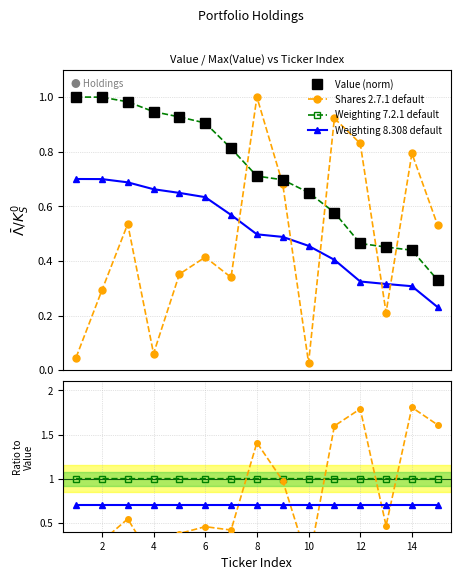

Reading left to right, list all the values displayed in this chart.

Value: 1.0	1.0	1.0	0.9	0.9	0.9	0.8	0.7	0.7	0.7	0.6	0.5	0.5	0.4	0.3
Shares: 0.0	0.3	0.5	0.1	0.4	0.4	0.3	1.0	0.7	0.0	0.9	0.8	0.2	0.8	0.5
Weighting: 1.0	1.0	1.0	0.9	0.9	0.9	0.8	0.7	0.7	0.7	0.6	0.5	0.5	0.4	0.3
Weighting_norm: 0.7	0.7	0.7	0.7	0.6	0.6	0.6	0.5	0.5	0.5	0.4	0.3	0.3	0.3	0.2